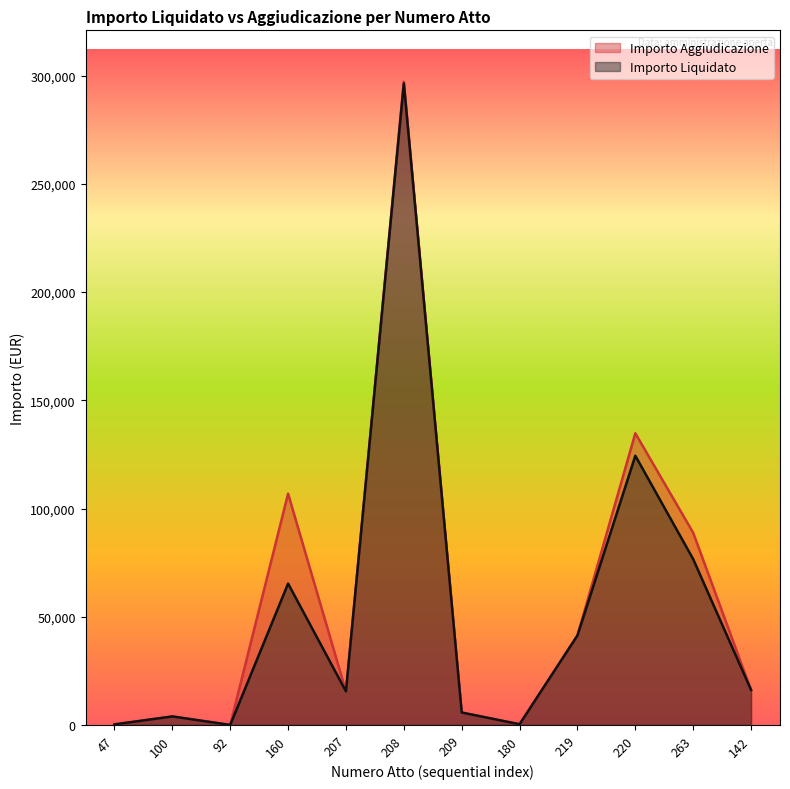

Is it true that Importo Aggiudicazione equals 16170.6 at 142?

True